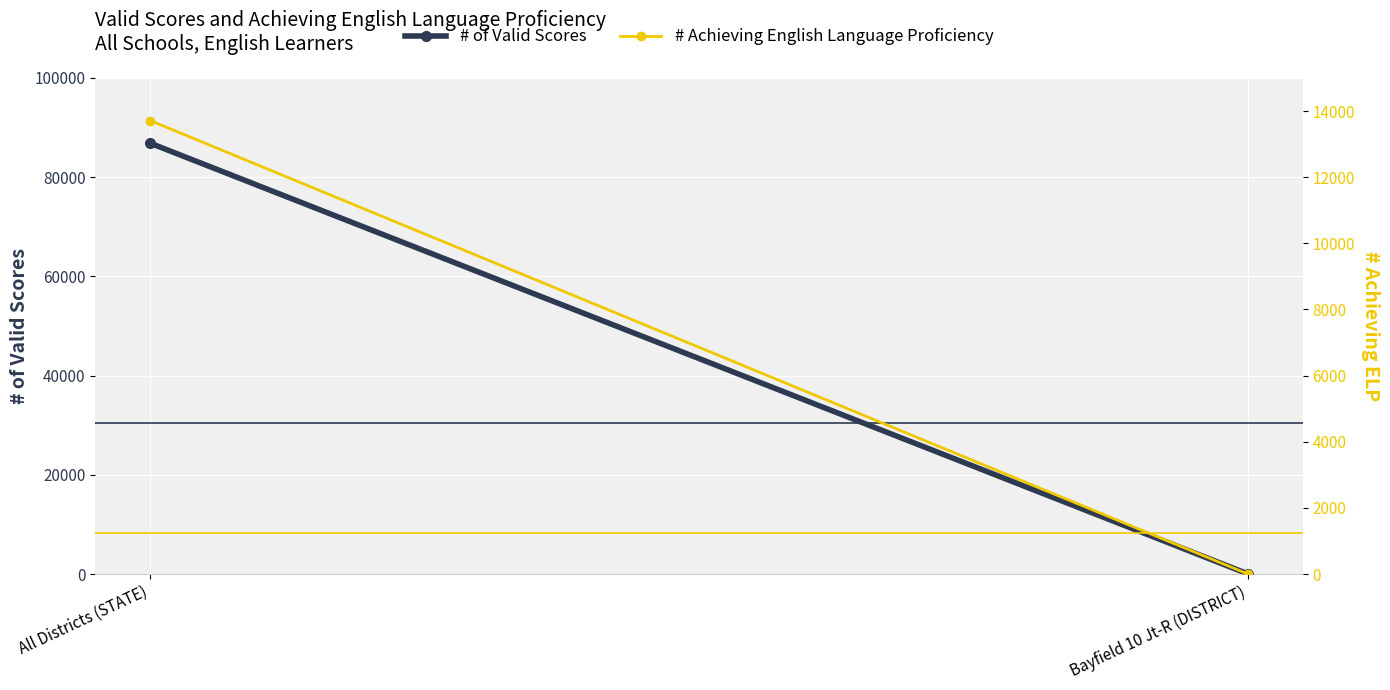

Read the # Achieving English Language Proficiency value at All Districts (STATE), to the nearest 50.

13700